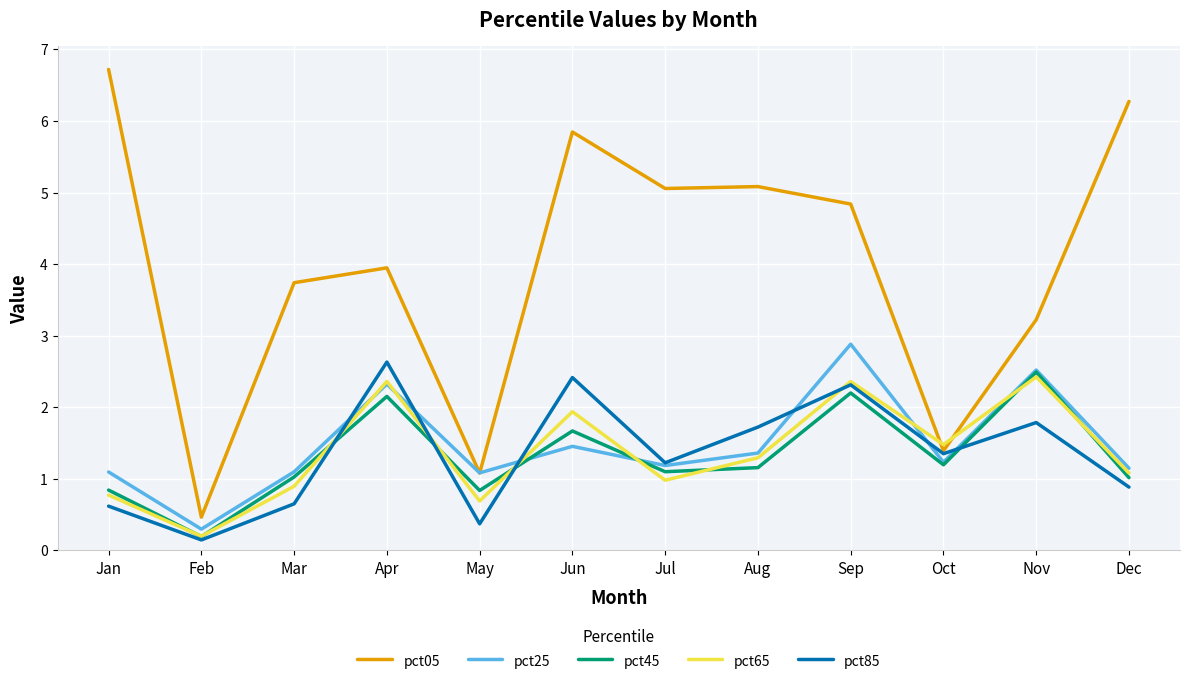

Reading right to left, extract all data points from this chart.

pct05: 6.3	3.2	1.4	4.8	5.1	5.1	5.8	1.1	3.9	3.7	0.5	6.7
pct25: 1.1	2.5	1.2	2.9	1.4	1.2	1.5	1.1	2.3	1.1	0.3	1.1
pct45: 1.0	2.5	1.2	2.2	1.2	1.1	1.7	0.8	2.2	1.0	0.2	0.8
pct65: 1.1	2.4	1.5	2.4	1.3	1.0	1.9	0.7	2.4	0.9	0.2	0.8
pct85: 0.9	1.8	1.4	2.3	1.7	1.2	2.4	0.4	2.6	0.7	0.1	0.6